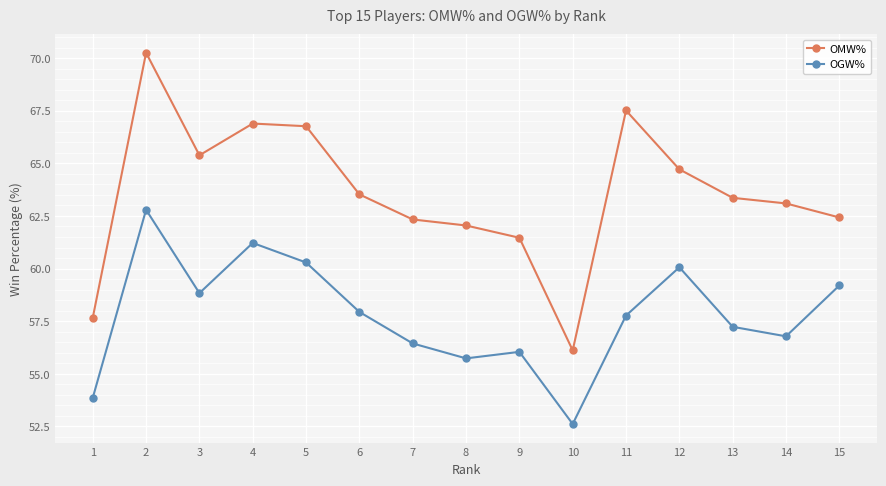

What is the difference between the OGW% values at 5 and 14?

3.5